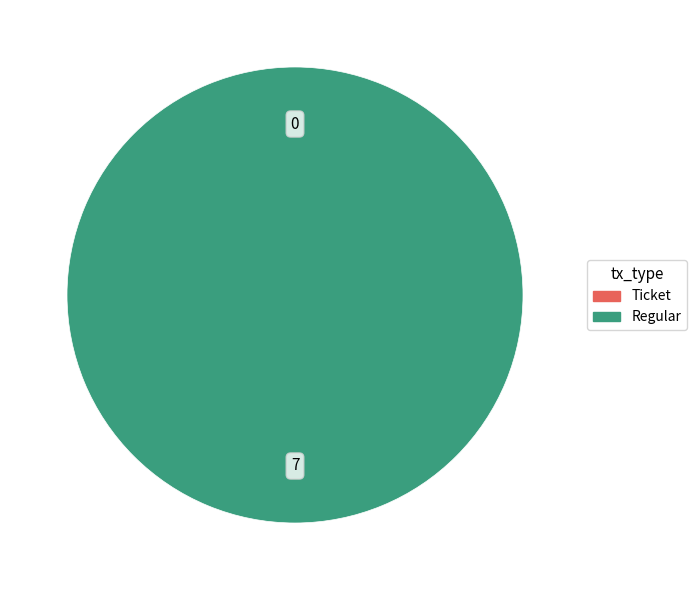

Which category has the smallest portion of the pie?

Ticket (io_index=0)